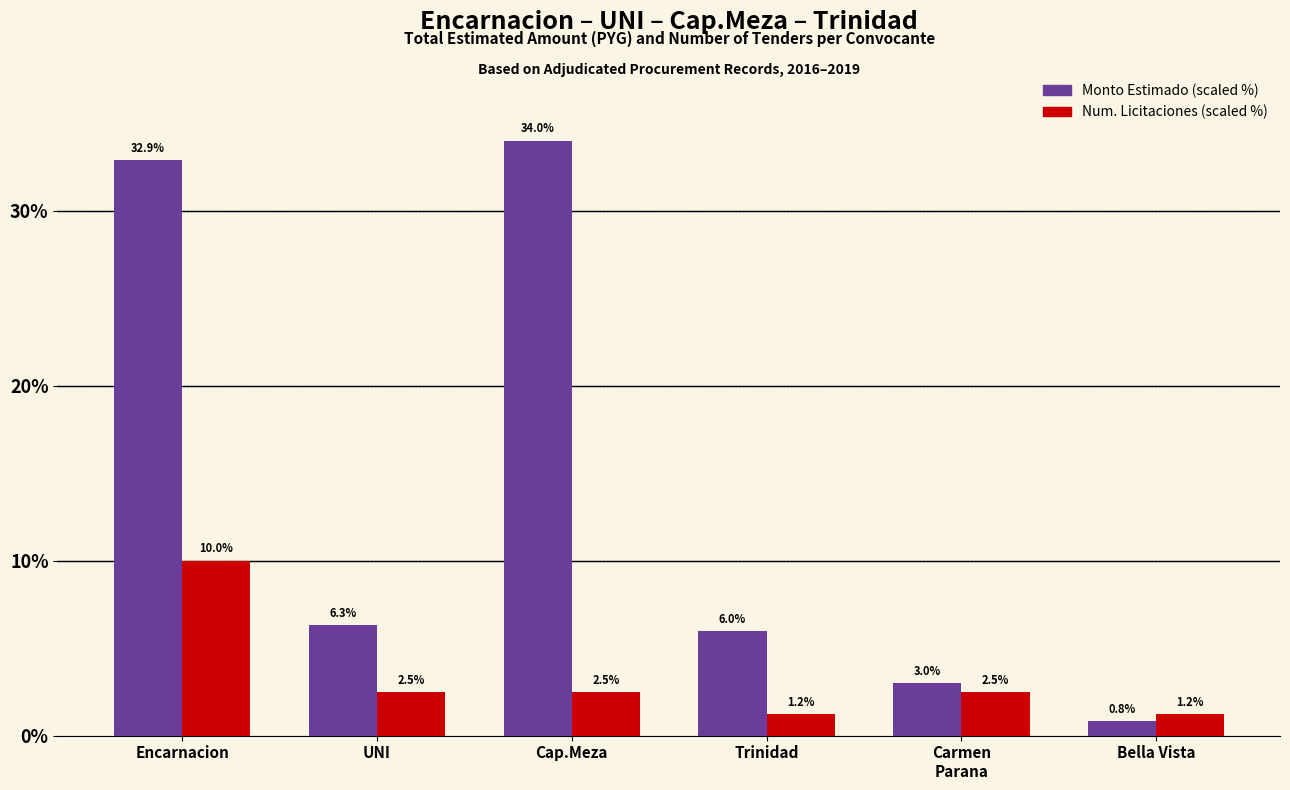

What is the sum of all Num. Licitaciones (scaled %) values?

20.0